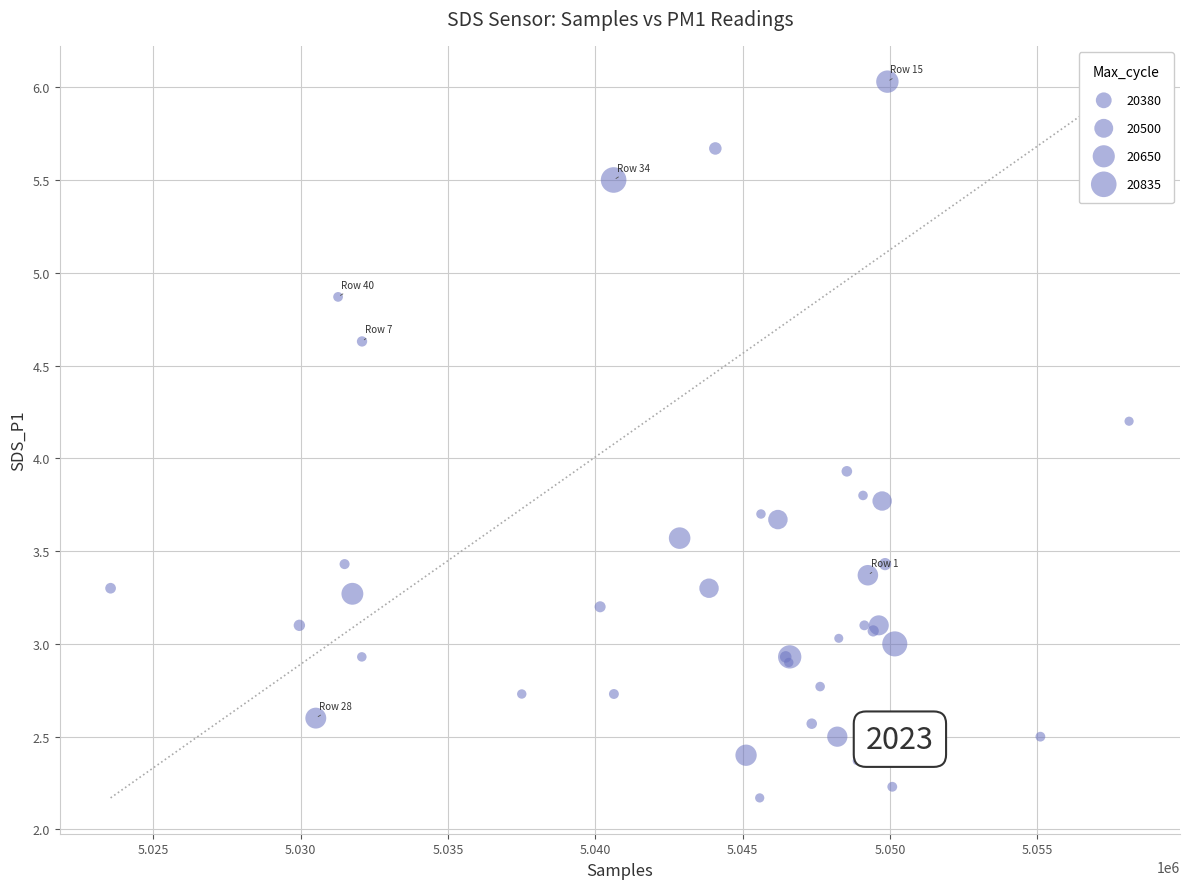

What Y value in the scatter plot is closest to 4?

3.9